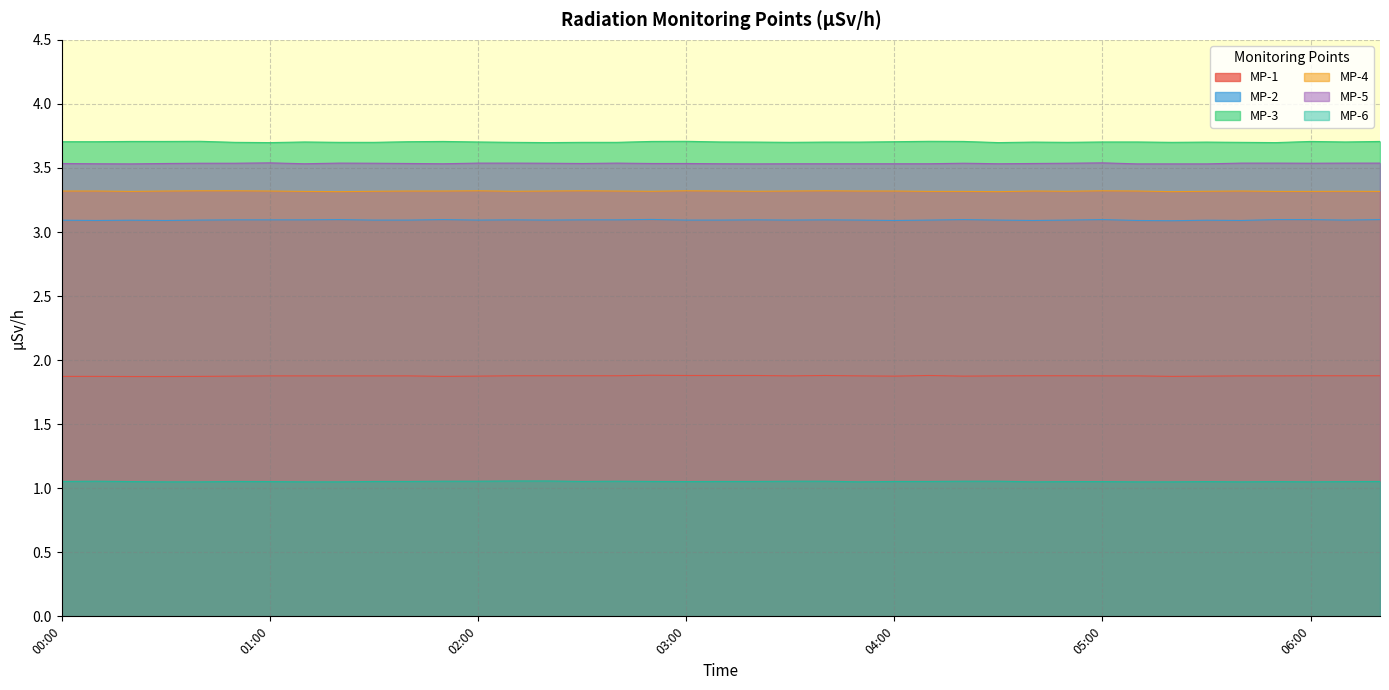

Which series has the largest total across all categories?

MP-3